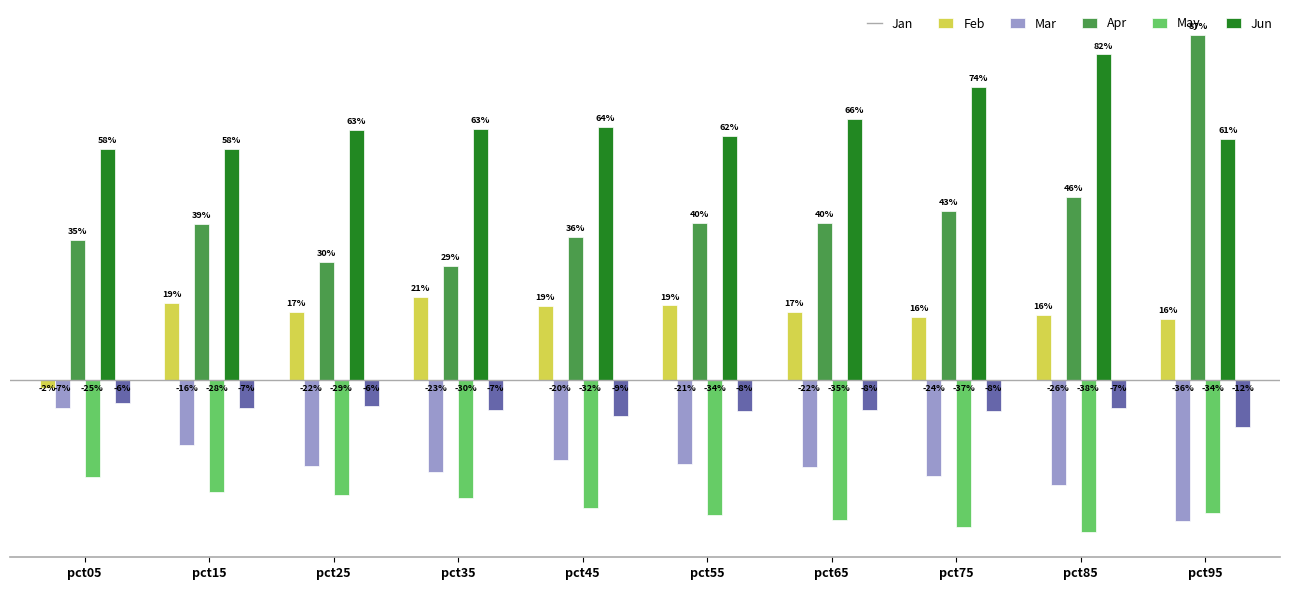

The value of Jun at pct95 is -0.1. True or false?

False